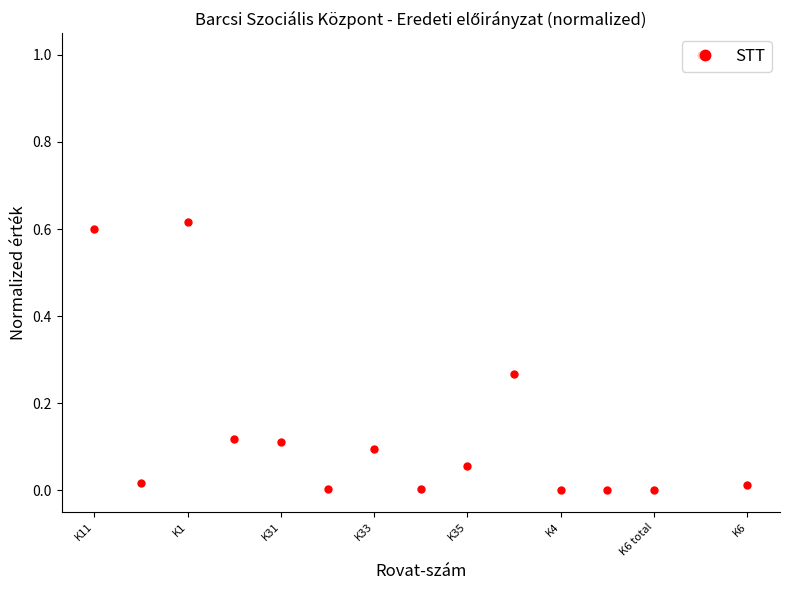

What is the maximum value shown in the chart?

1.0